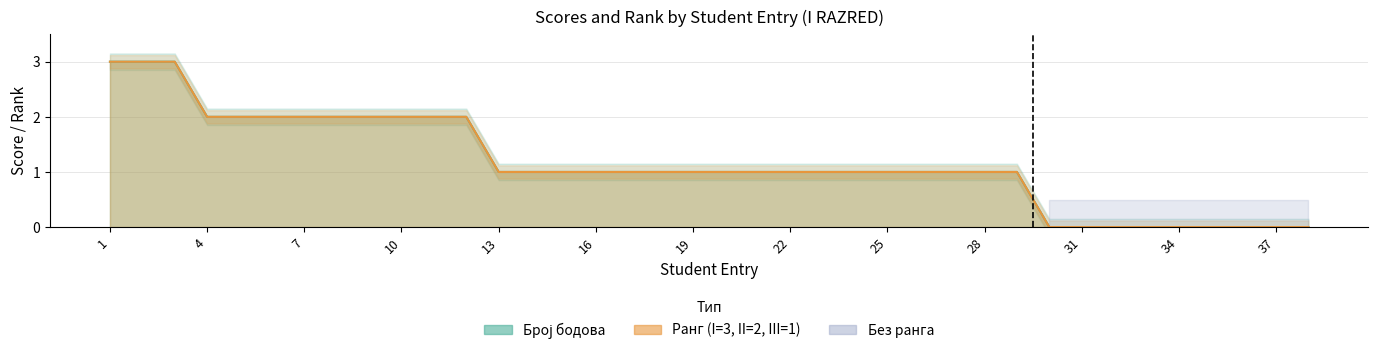

At how many categories does at least one series exceed 0?

29